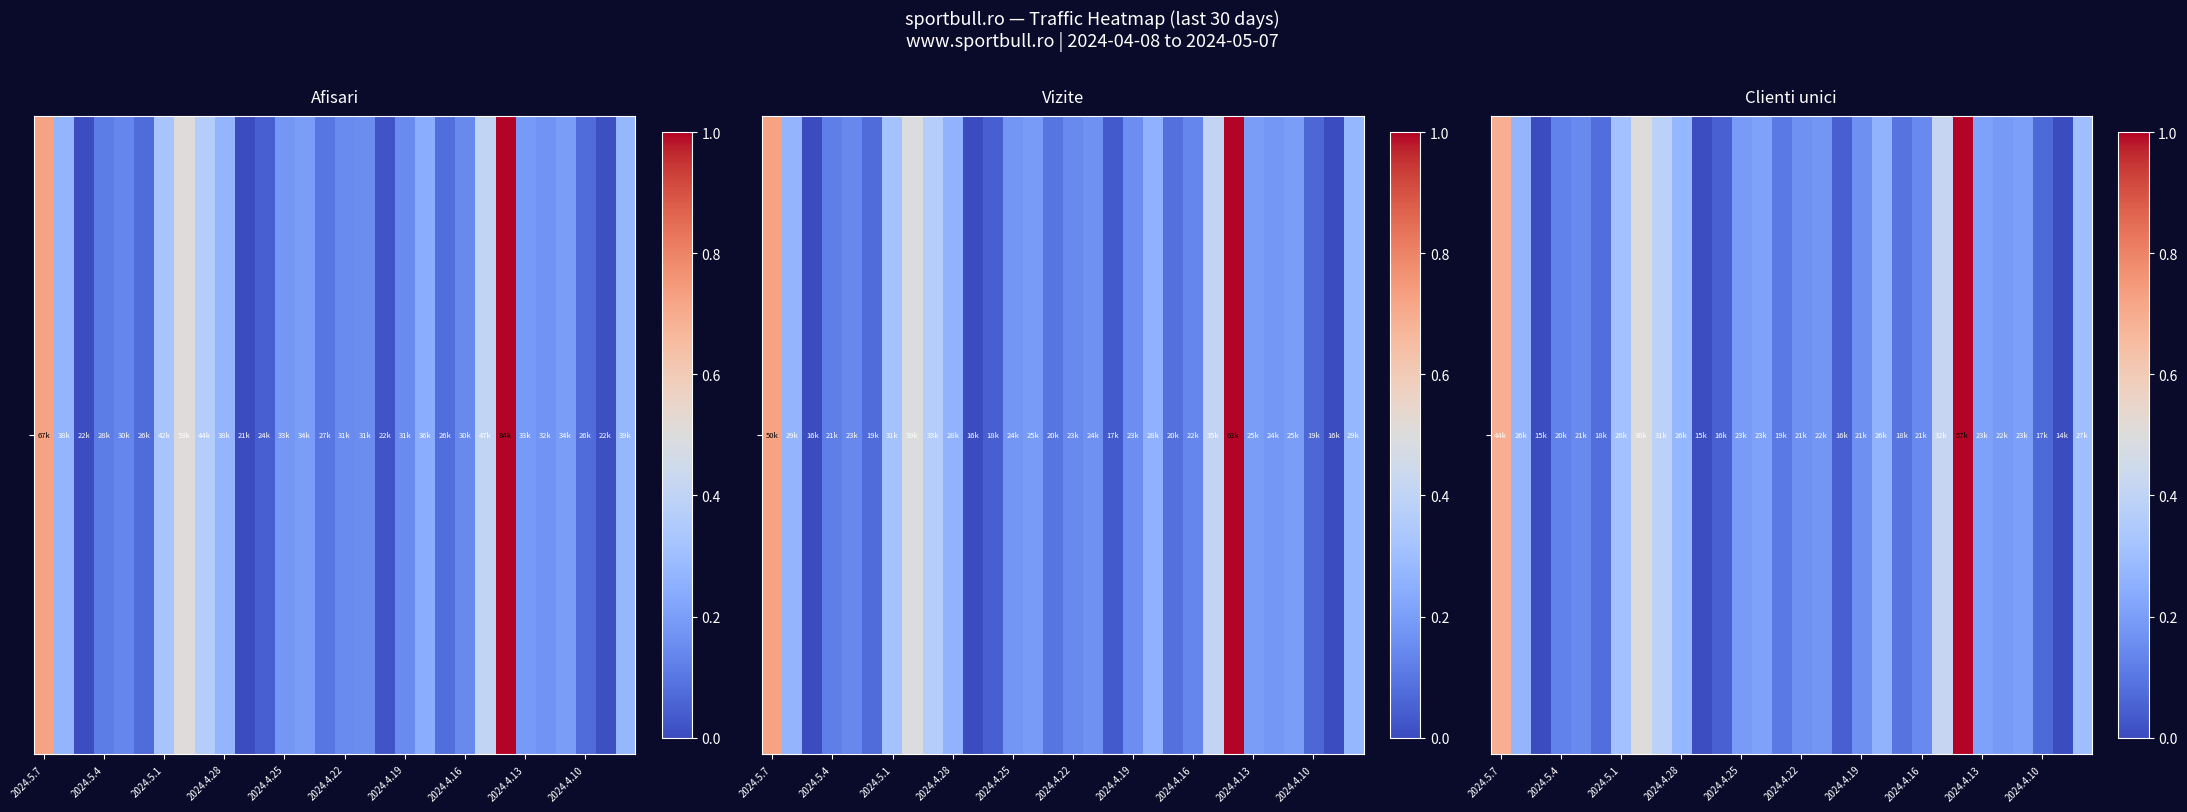

What is the difference between the second highest and second lowest values?

0.7